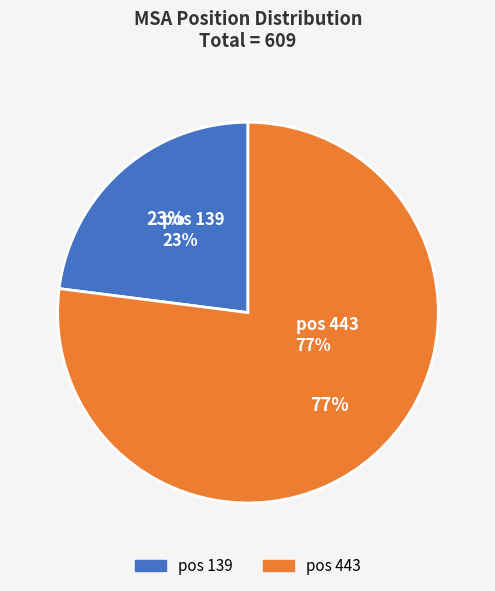

Combined, do 443 and 139 account for over 50%?

Yes